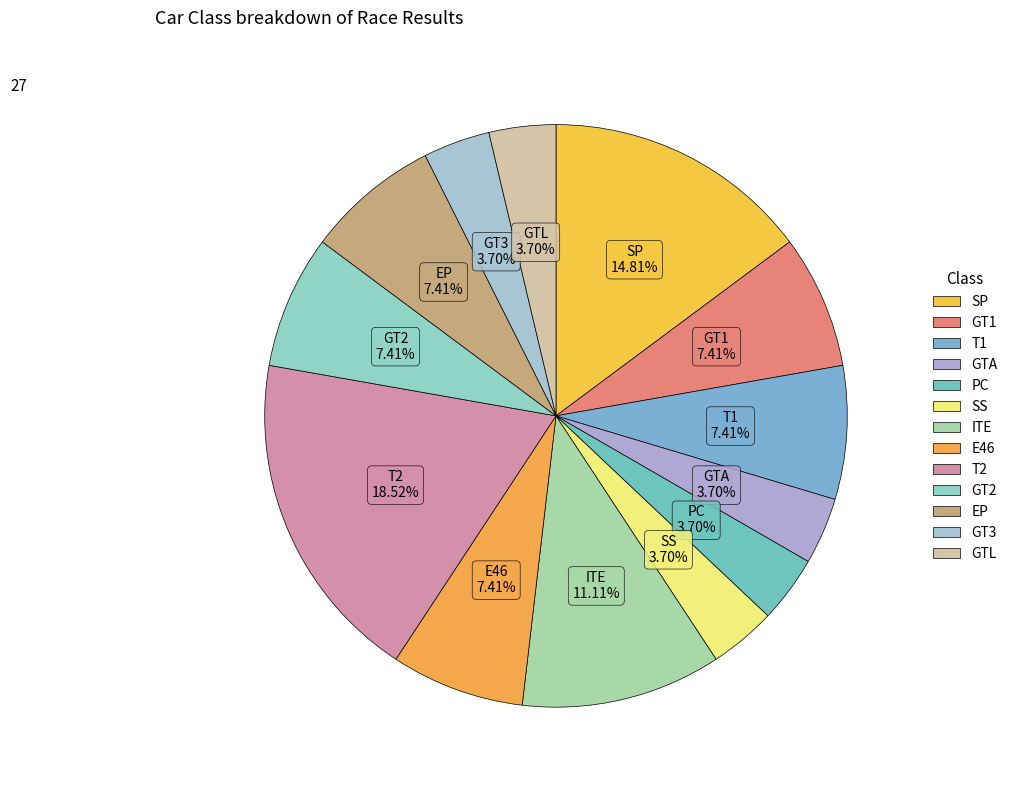

Count the number of slices in the pie.

13